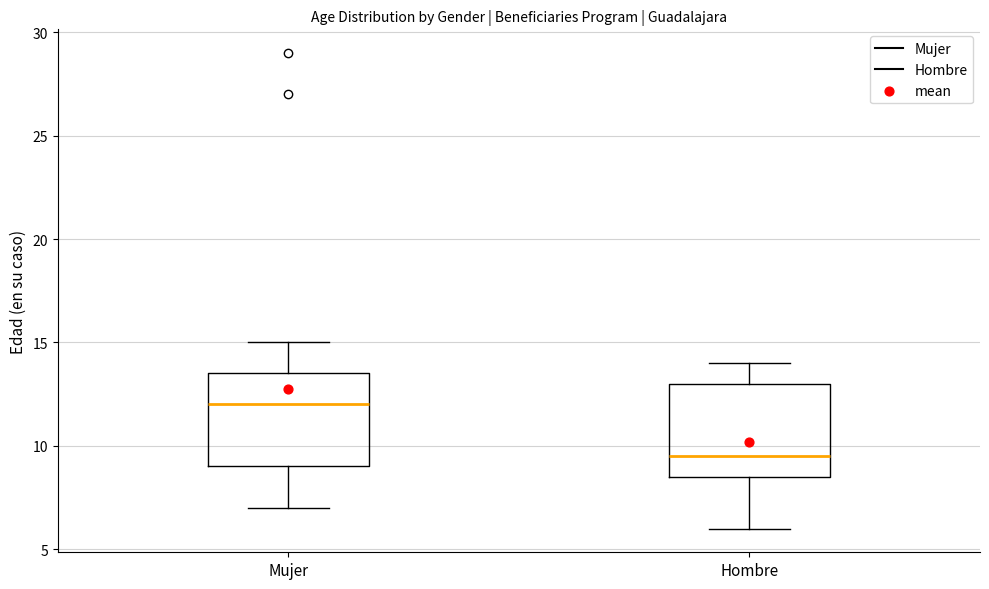

Reading left to right, transcribe this box plot: for each box, give where its median line is, the range the box spans, and where its two whiskers end, as read against the y-axis. The values are not printed on the chart, so give them approximately, as read against the axis.

Mujer: median 12.0, box 9.0 to 13.5, whiskers 7.0 to 15.0
Hombre: median 9.5, box 8.5 to 13.0, whiskers 6.0 to 14.0